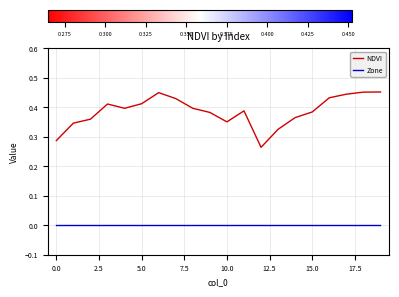

Rank the series by their average value, from highest to lowest.

NDVI, Zone